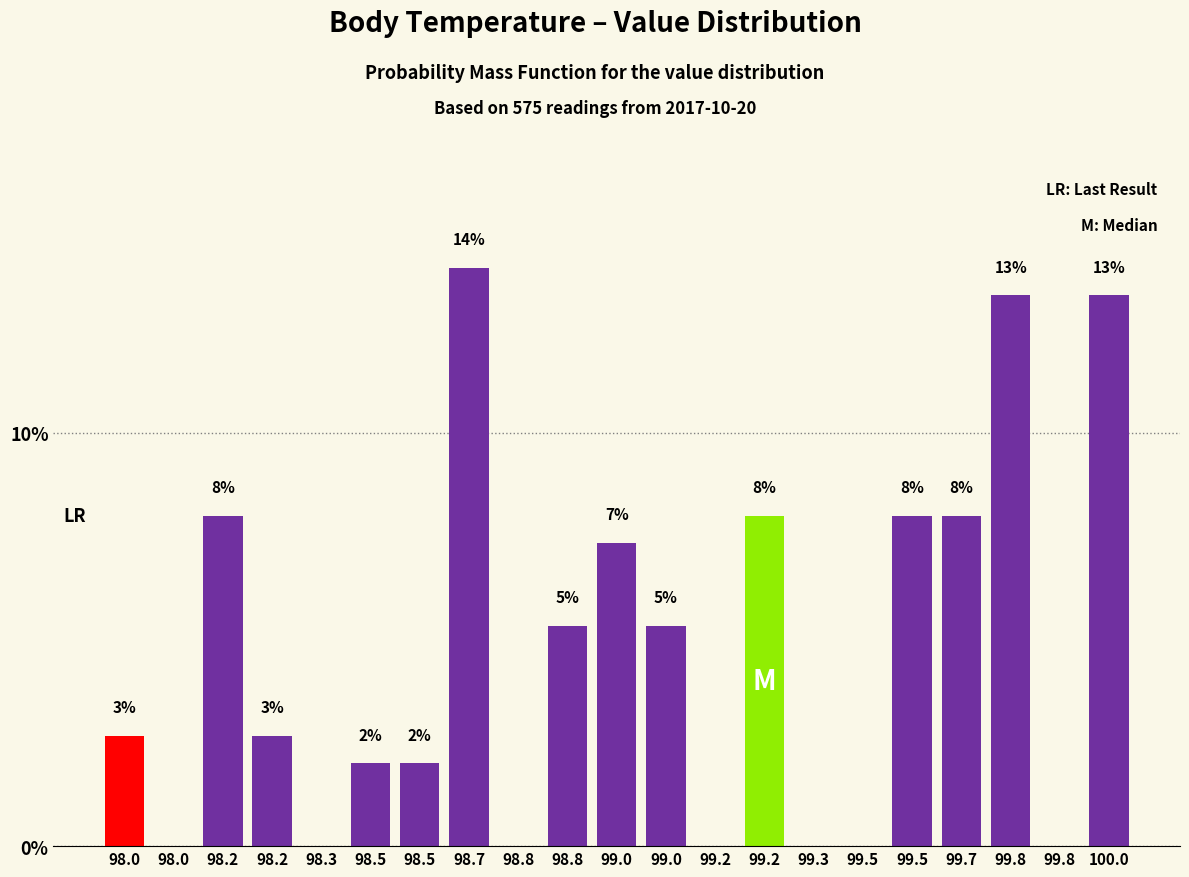

How many categories are shown in the chart?

21